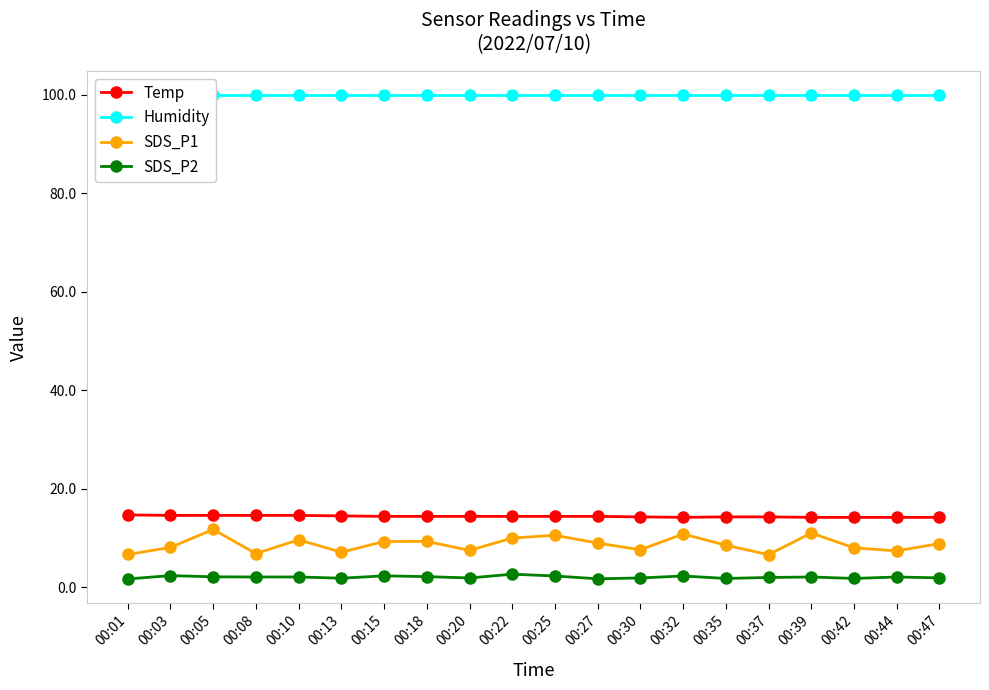

What is the difference between the maximum and minimum values in the SDS_P2 series?

1.0